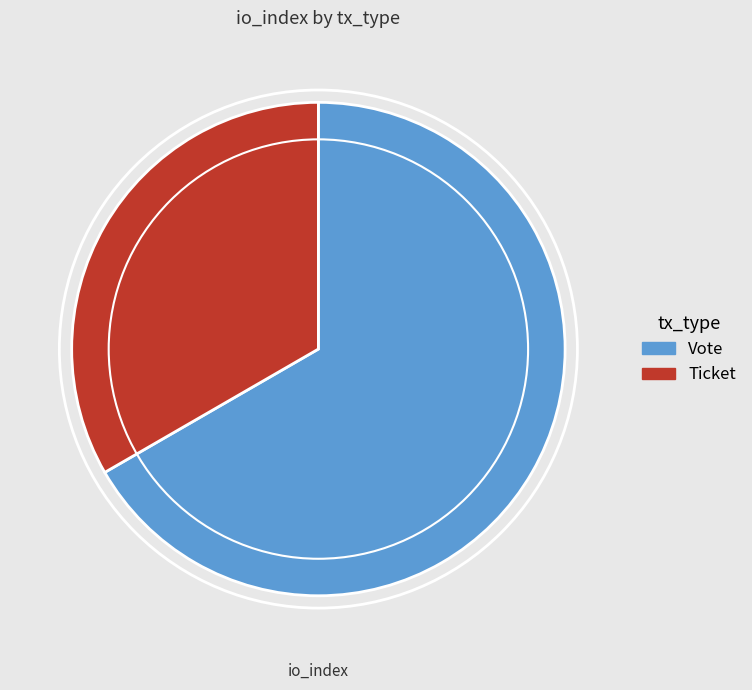

How many segments does this pie chart have?

2